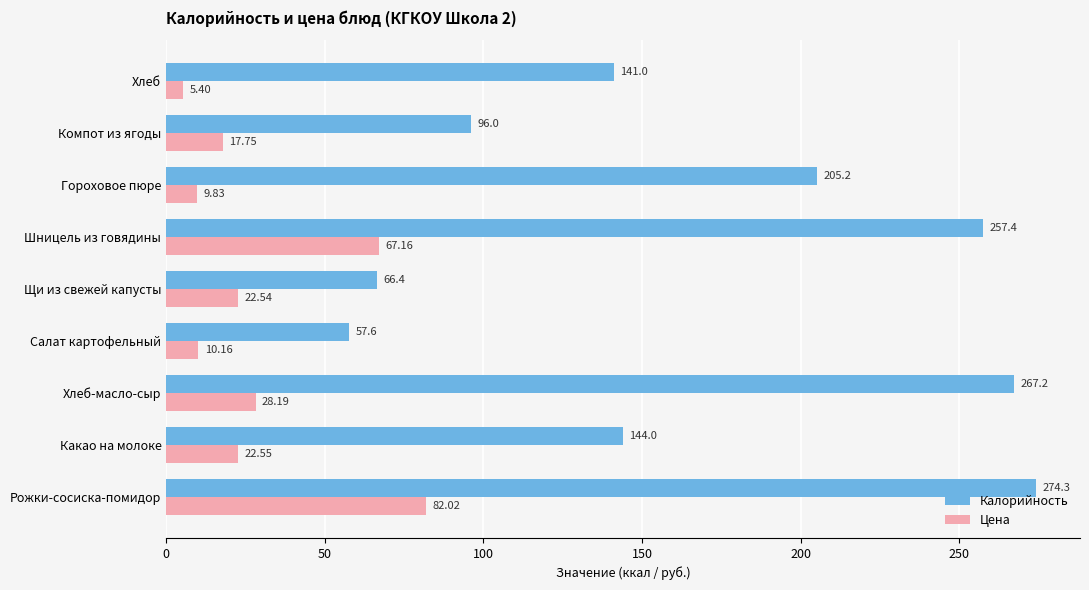

At how many categories does at least one series exceed 221?

3